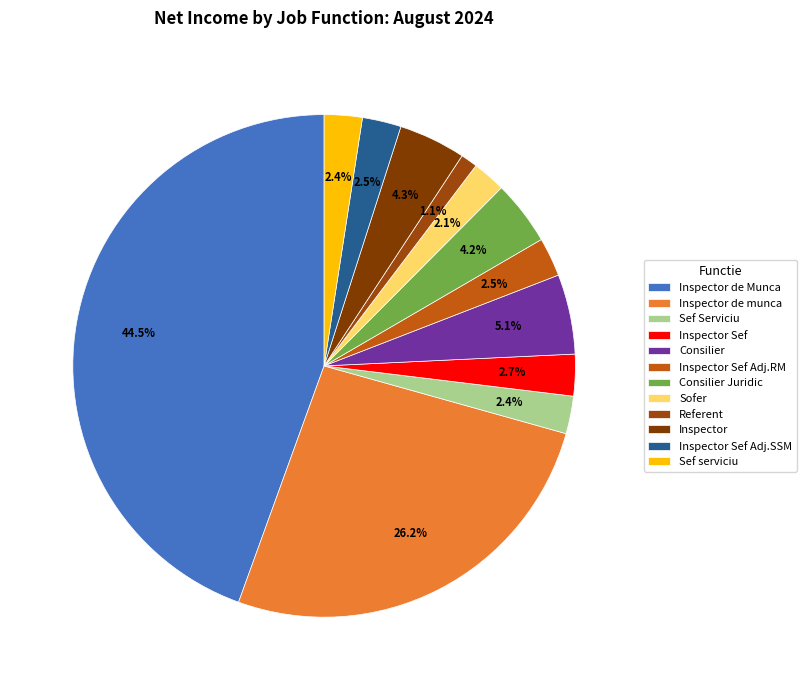

Is the sum of Sef serviciu and Consilier Juridic greater than half?

No